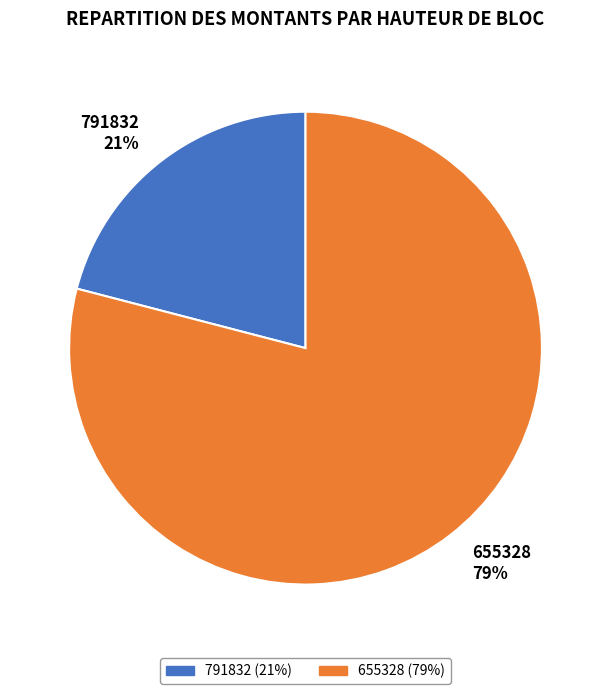

To the nearest percent, what is the difference between the 791832 and 655328 slice percentages?

58%